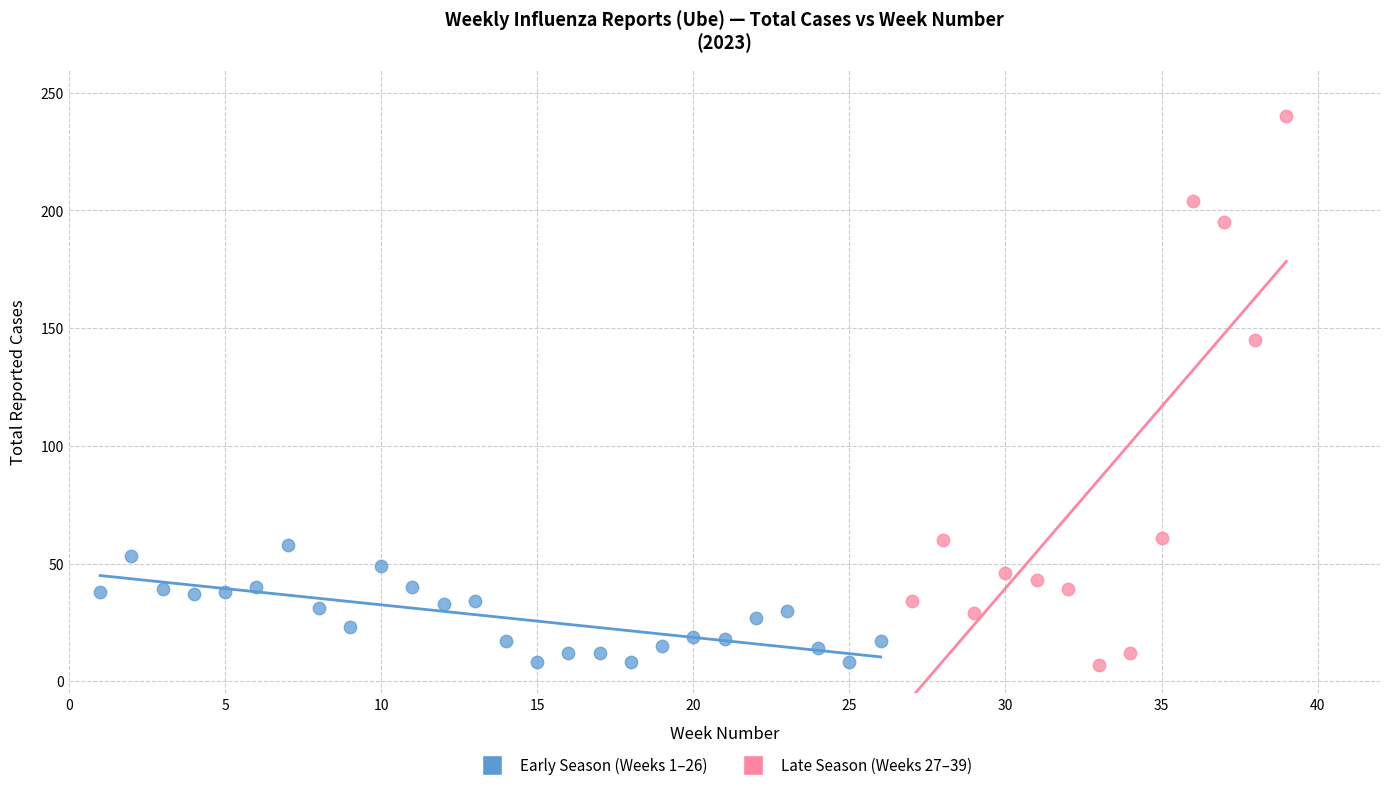

Which series contains the highest Y value?

Late Season (Weeks 27–39)